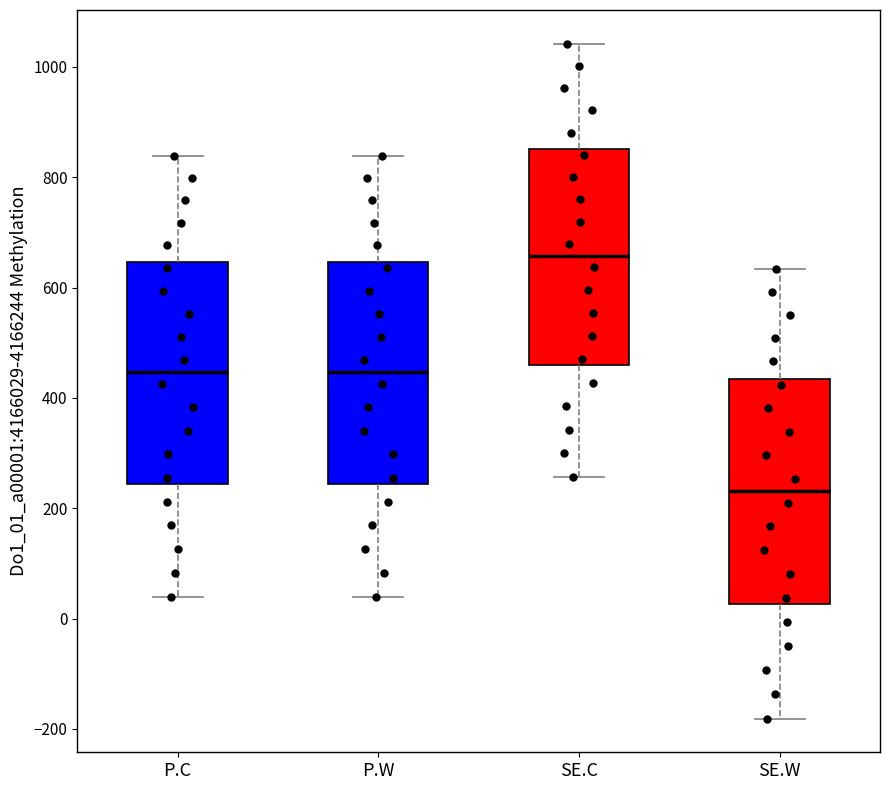

Reading left to right, transcribe this box plot: for each box, give where its median line is, the range the box spans, and where its two whiskers end, as read against the y-axis. The values are not printed on the chart, so give them approximately, as read against the axis.

P.C: median 440, box 240 to 640, whiskers 40 to 840
P.W: median 440, box 240 to 640, whiskers 40 to 840
SE.C: median 660, box 460 to 860, whiskers 260 to 1040
SE.W: median 240, box 20 to 440, whiskers -180 to 640